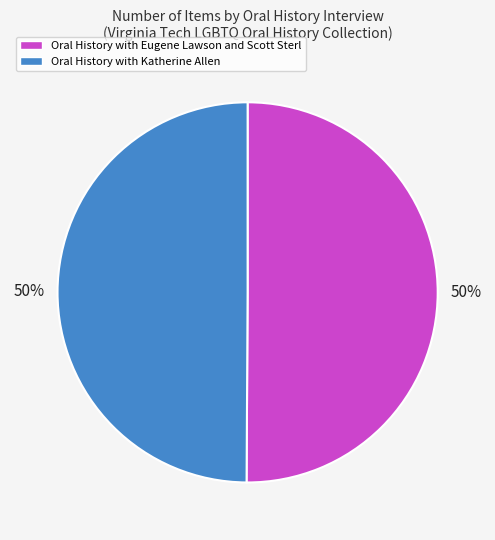

To the nearest percent, what portion does Oral History with Eugene Lawson and Scott Sterl represent?

50%